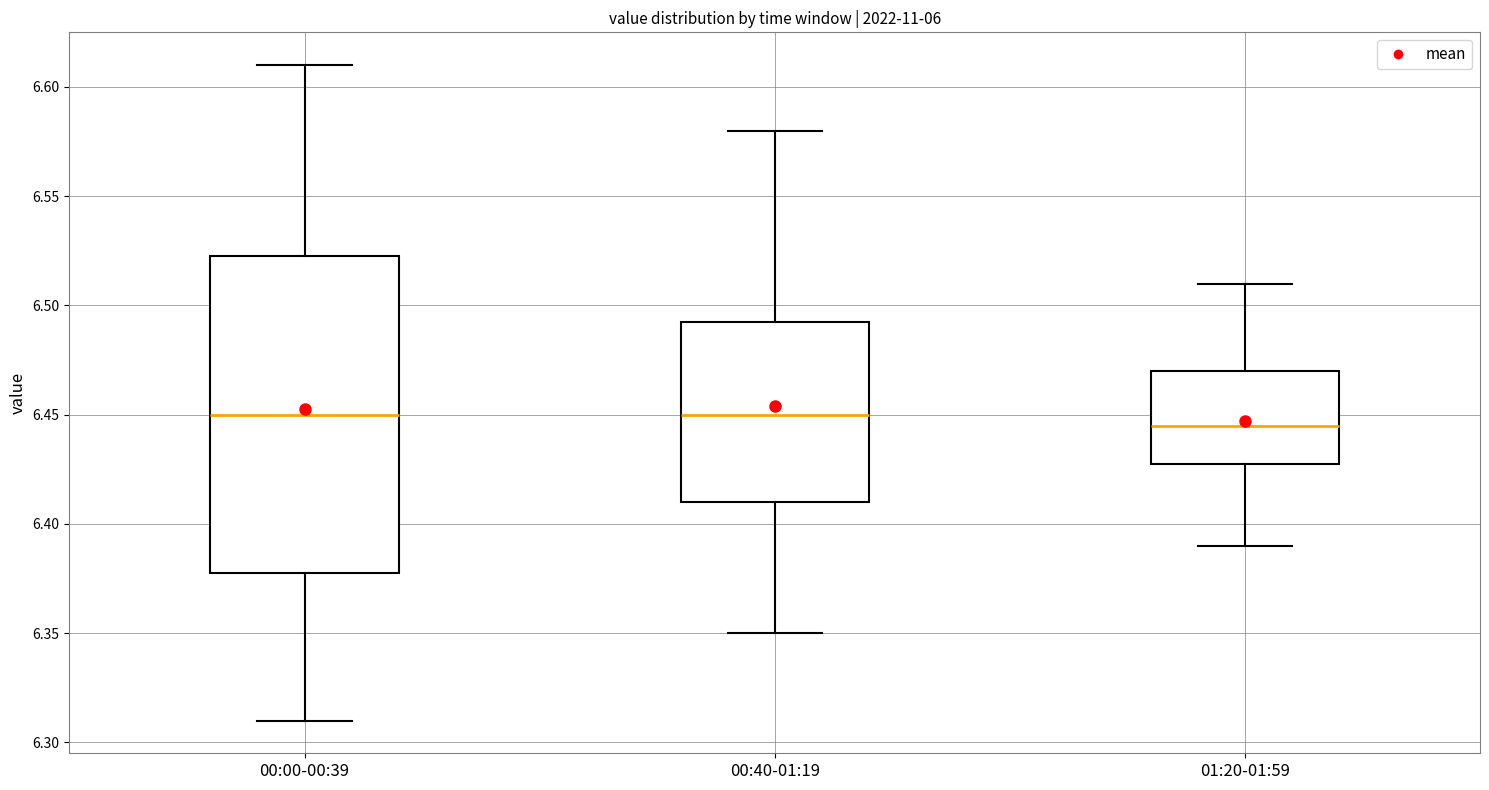

Which box is the tallest, from its lower edge to its upper edge?

00:00-00:39